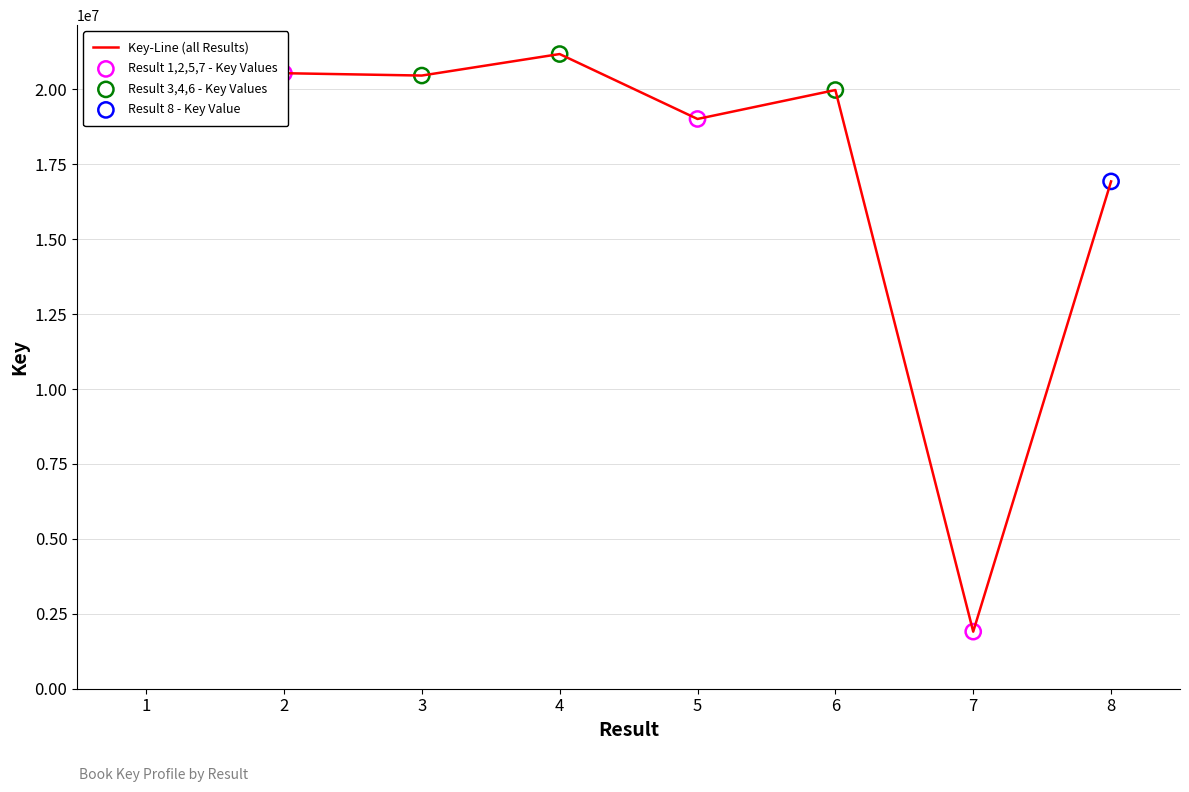

Between 5 and 6, which is larger?

6